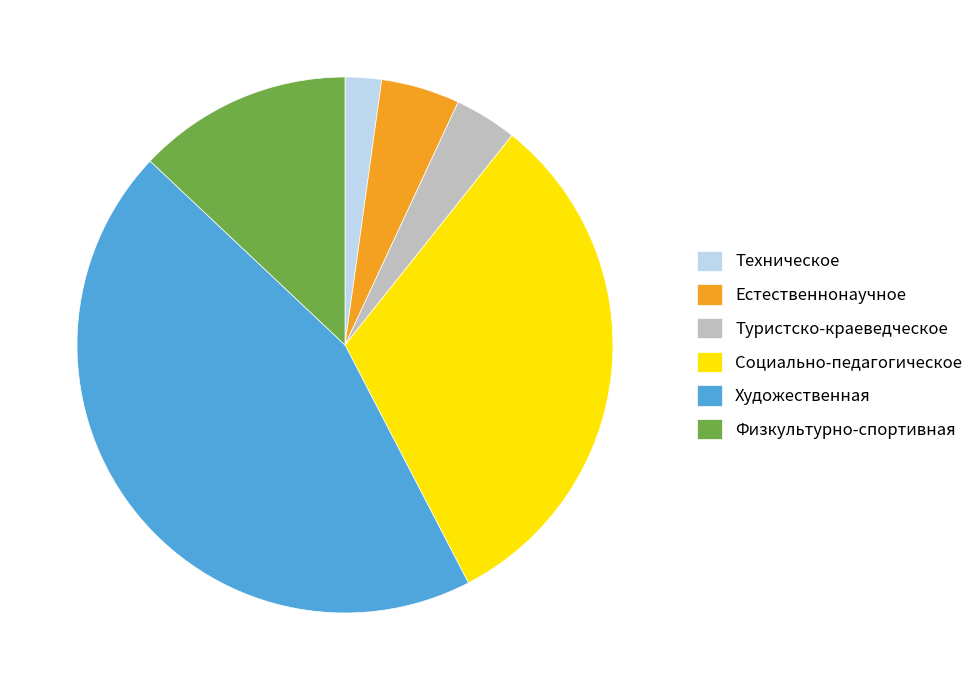

The Художественная slice represents 45% of the pie. True or false?

True